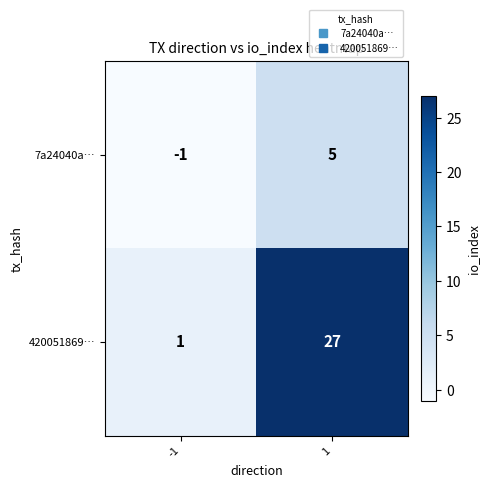

Rank the series by their maximum value, from lowest to highest.

7a24040a…, 420051869…